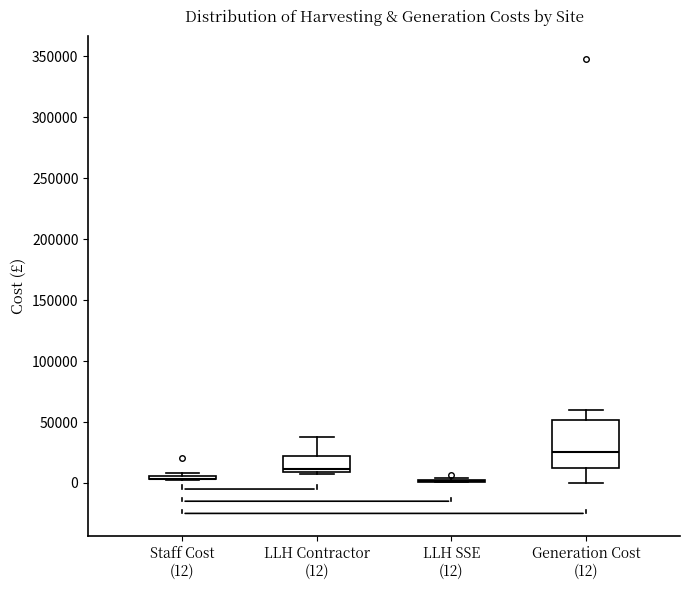

Comparing the boxes themselves (not the whiskers), which one is the tallest?

Generation Cost (12)